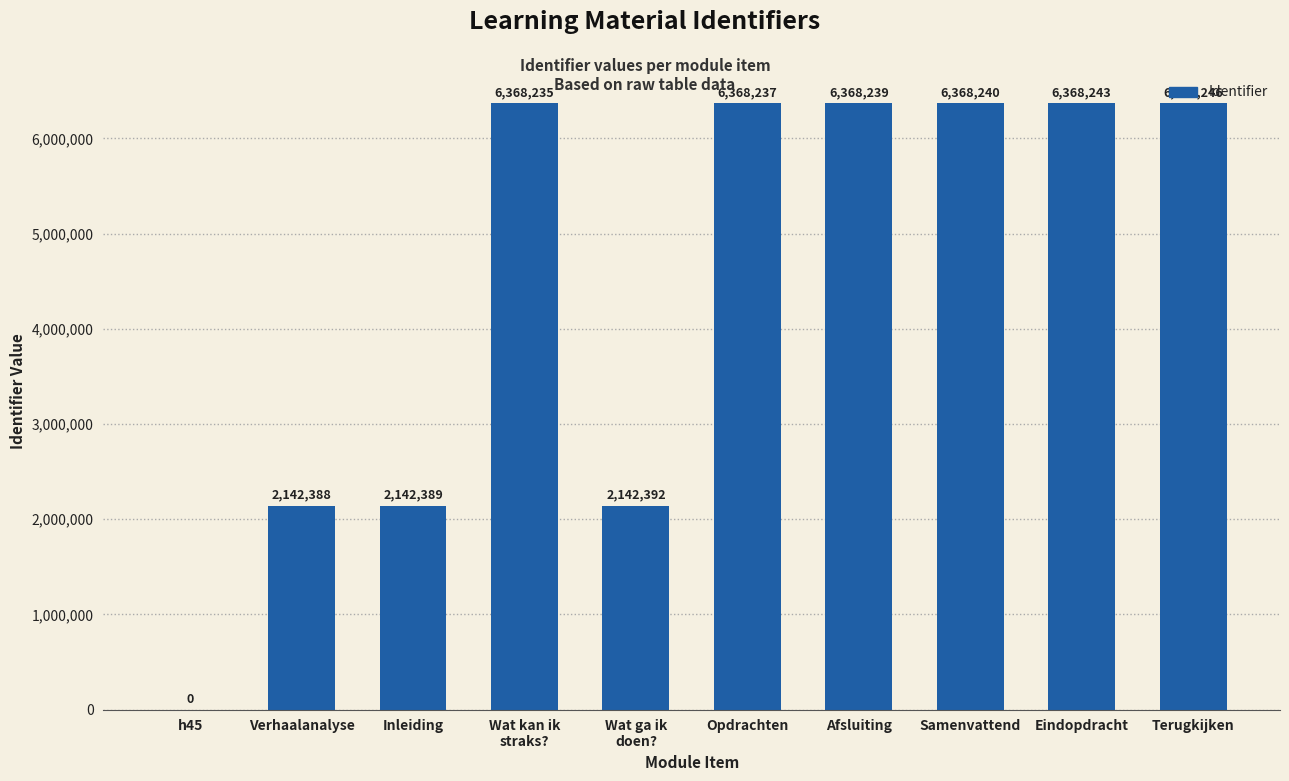

Reading left to right, extract all data points from this chart.

0	2142388	2142389	6368235	2142392	6368237	6368239	6368240	6368243	6368246